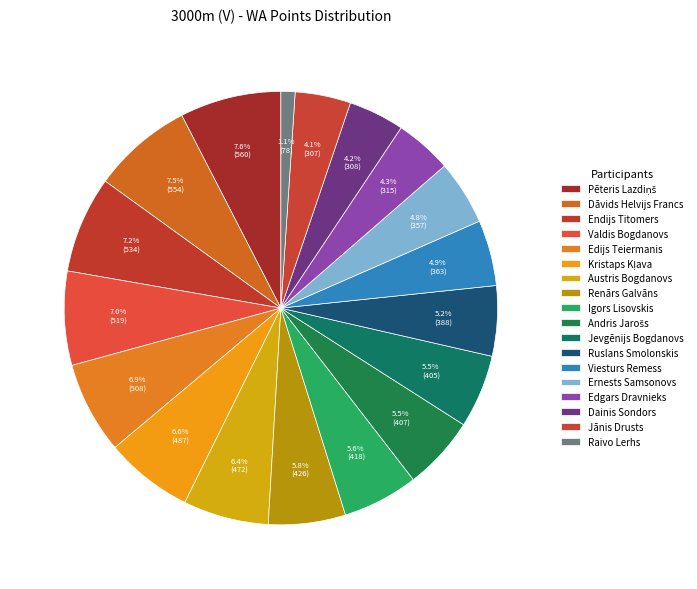

Count the number of slices in the pie.

18